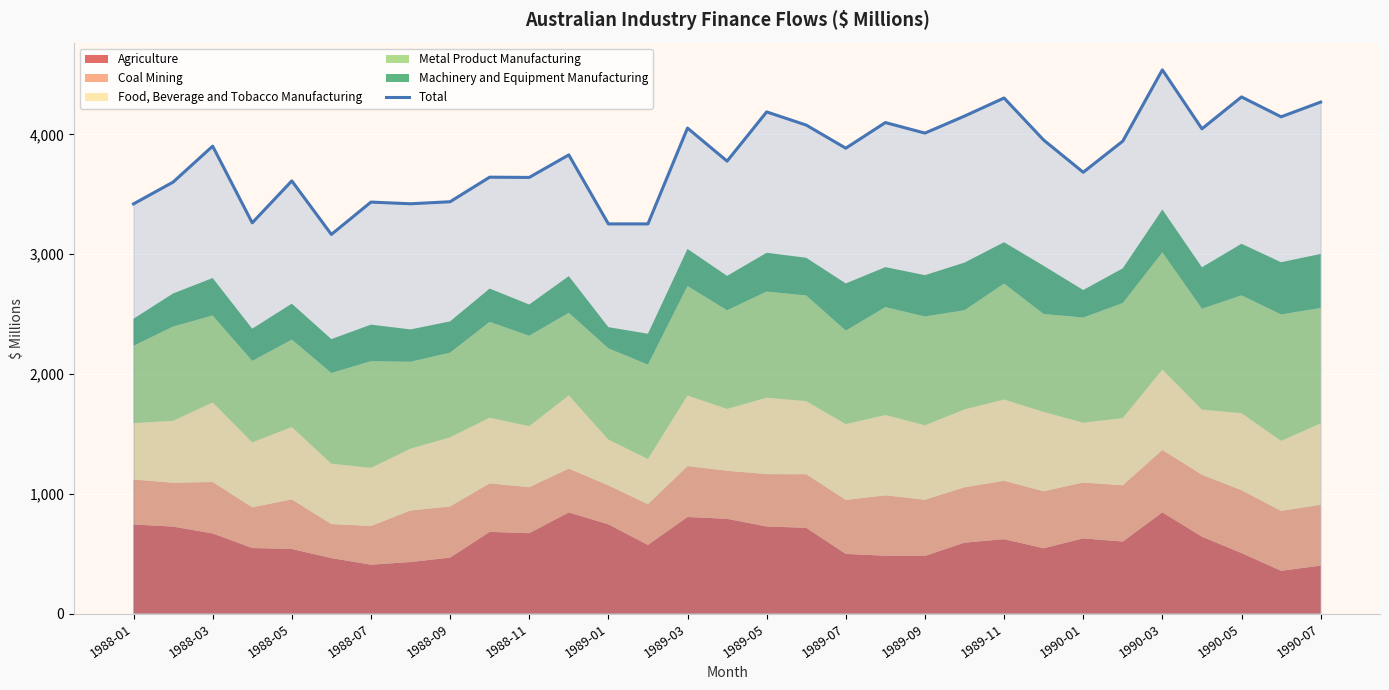

What is the maximum value shown in the chart?

4539